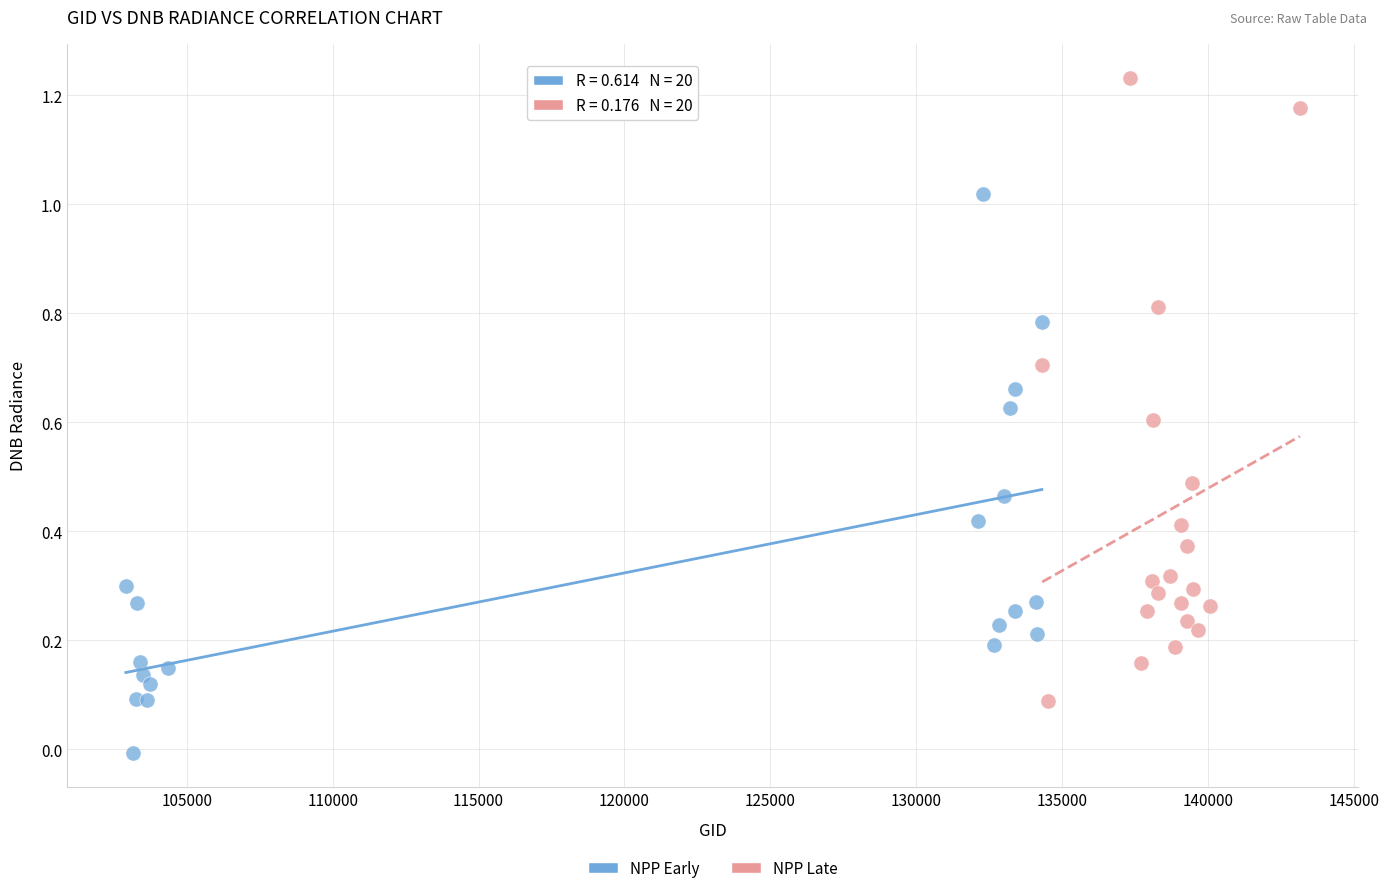

Which series contains the lowest Y value?

NPP Early